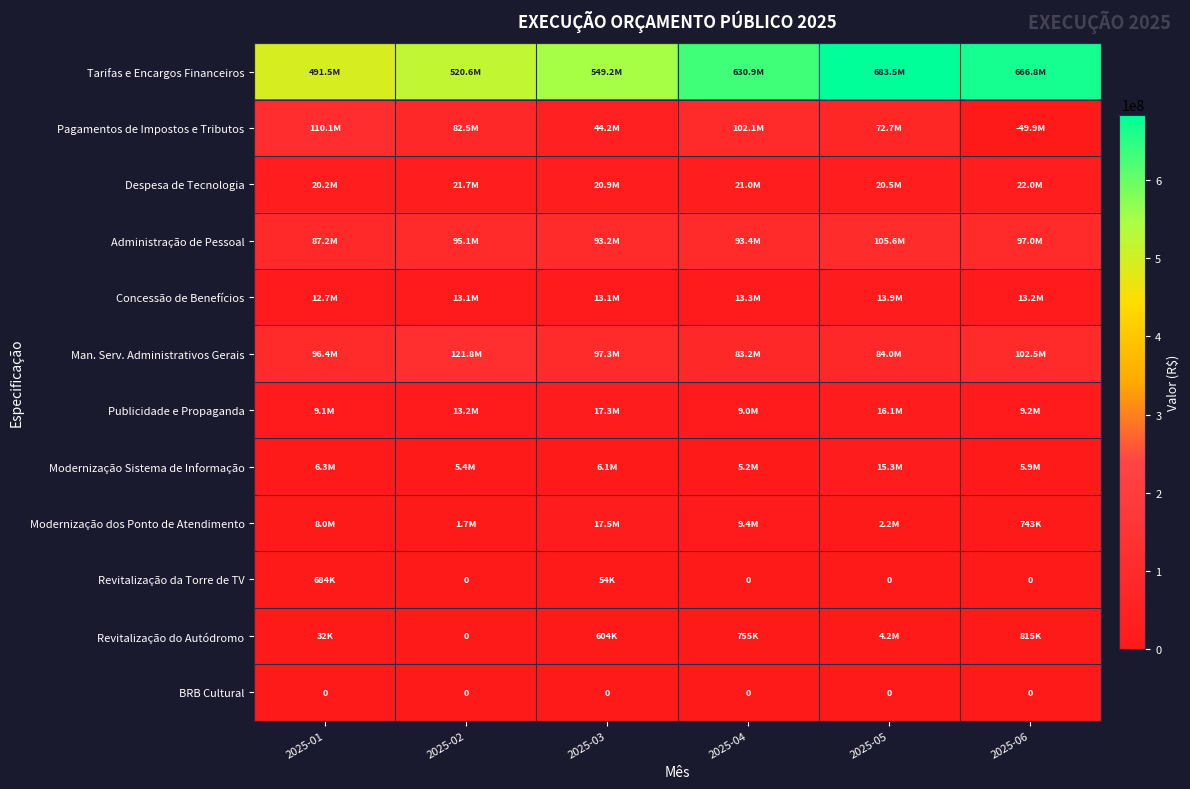

At how many categories does at least one series exceed 374425222?

6